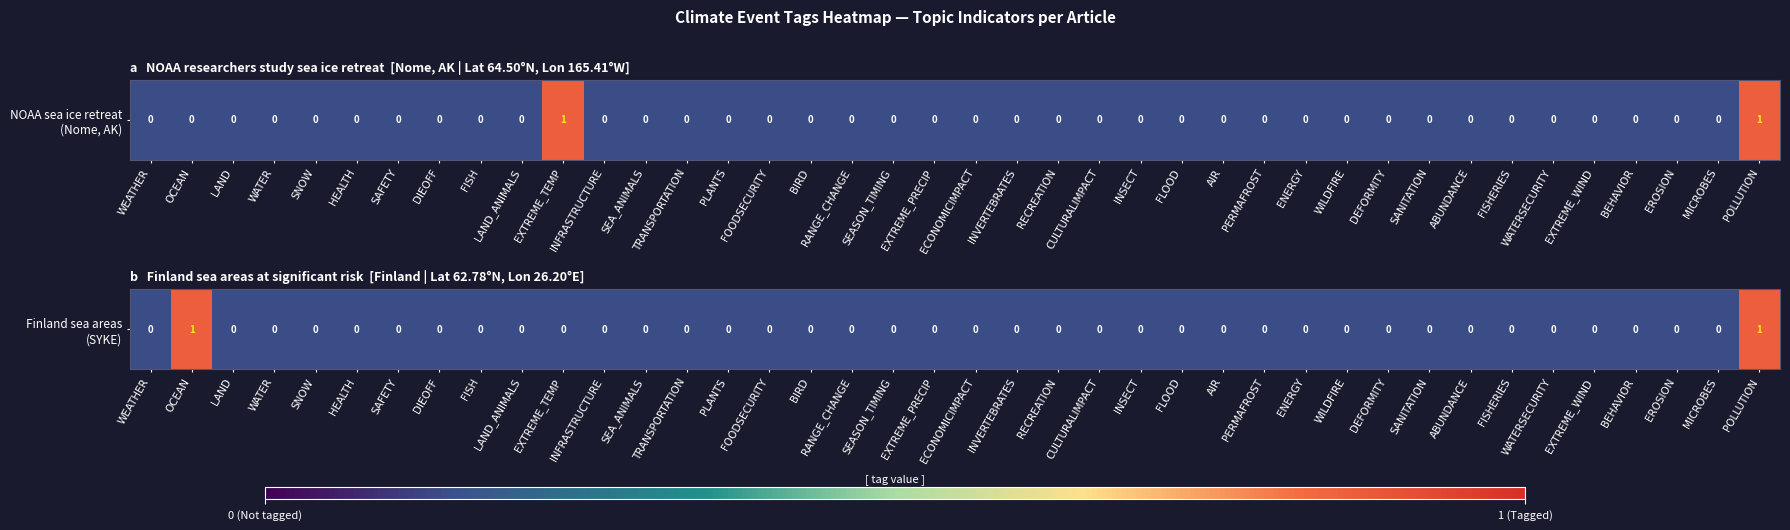

Rank the categories by value from lowest to highest.

WEATHER, LAND, WATER, SNOW, HEALTH, SAFETY, DIEOFF, FISH, LAND_ANIMALS, EXTREME_TEMP, INFRASTRUCTURE, SEA_ANIMALS, TRANSPORTATION, PLANTS, FOODSECURITY, BIRD, RANGE_CHANGE, SEASON_TIMING, EXTREME_PRECIP, ECONOMICIMPACT, INVERTEBRATES, RECREATION, CULTURALIMPACT, INSECT, FLOOD, AIR, PERMAFROST, ENERGY, WILDFIRE, DEFORMITY, SANITATION, ABUNDANCE, FISHERIES, WATERSECURITY, EXTREME_WIND, BEHAVIOR, EROSION, MICROBES, OCEAN, POLLUTION